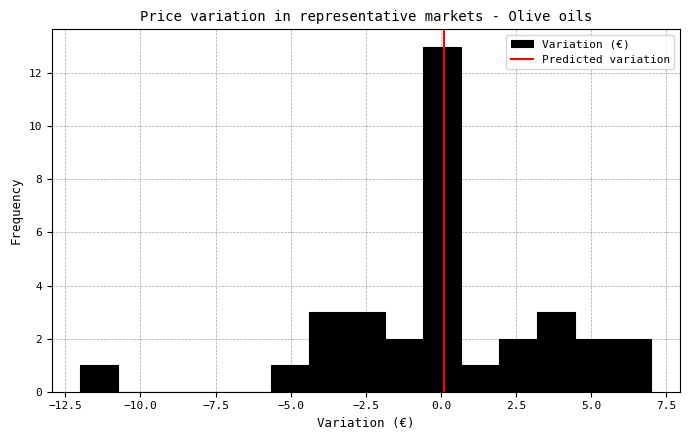

Read against the x-axis, roughly where is the centre of the tallest bar?

0.0